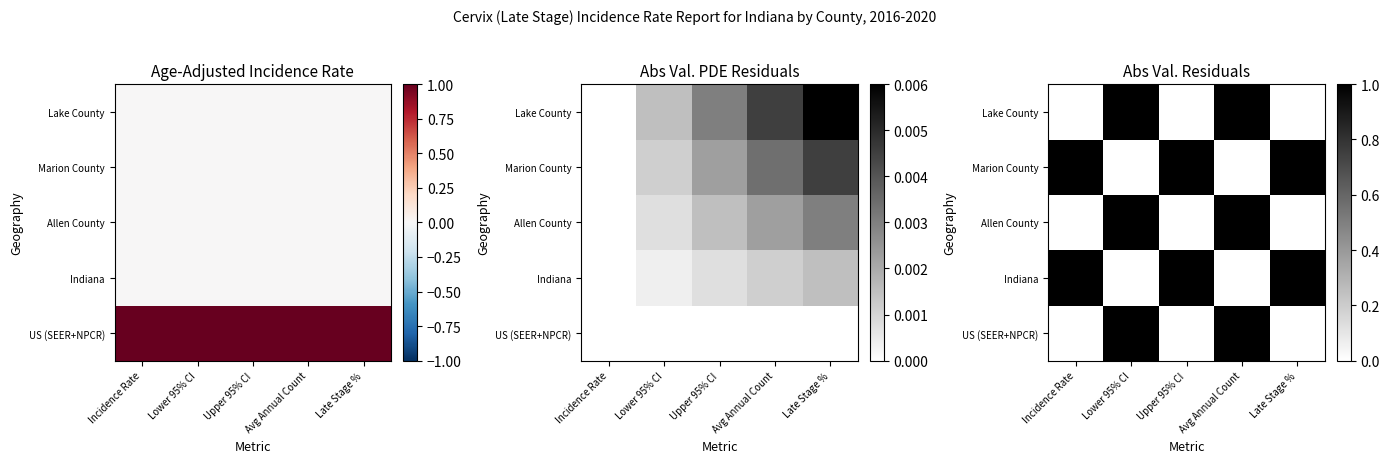

Which series has the widest spread of values?

US (SEER+NPCR)